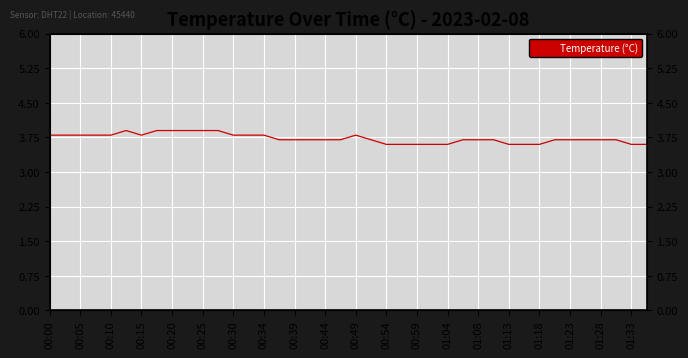

The chart shows a value of 3.8 at 00:05. True or false?

True